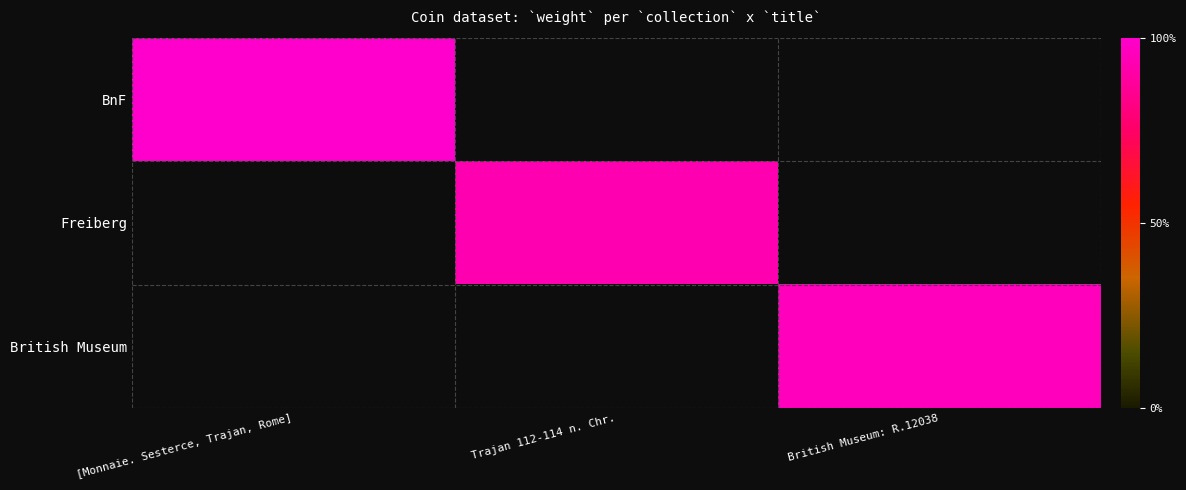

Rank the series by their maximum value, from highest to lowest.

BnF, Freiberg, British Museum